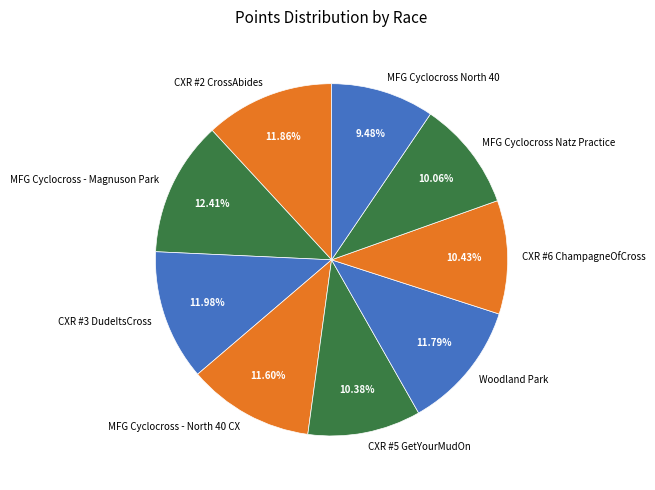

True or false: MFG Cyclocross Natz Practice accounts for 10% of the total.

True